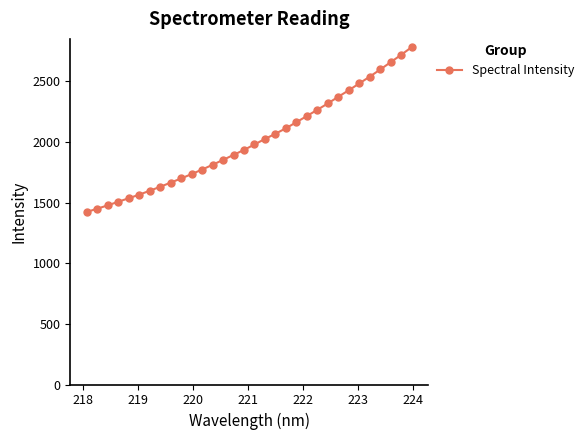

What is the minimum value shown in the chart?

1422.4